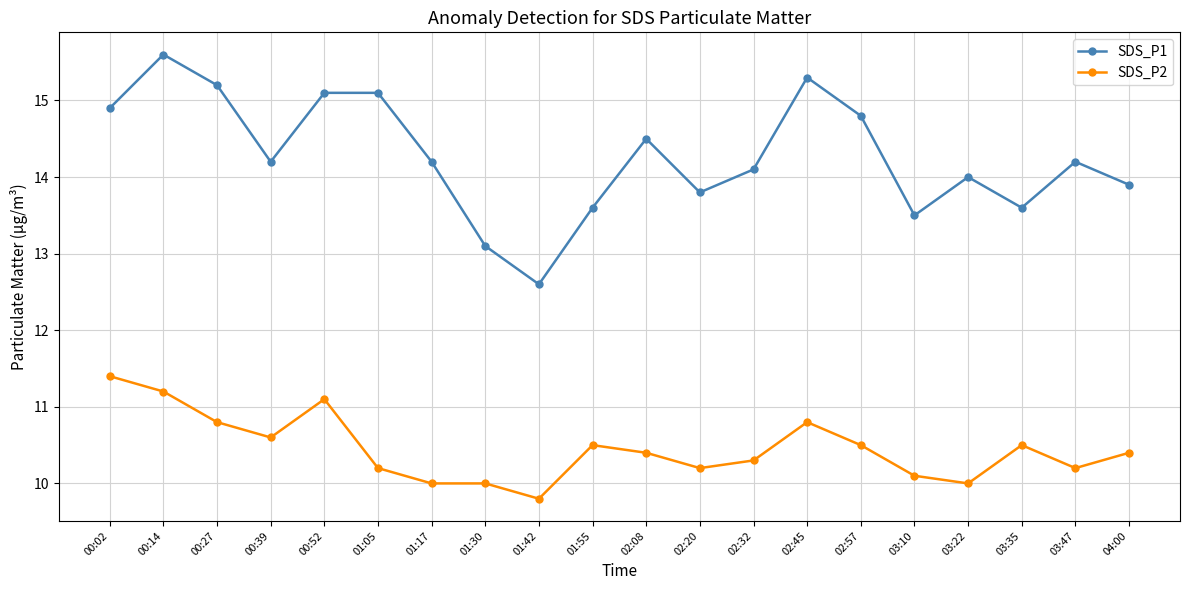

Where is the first local maximum for SDS_P1?

00:14